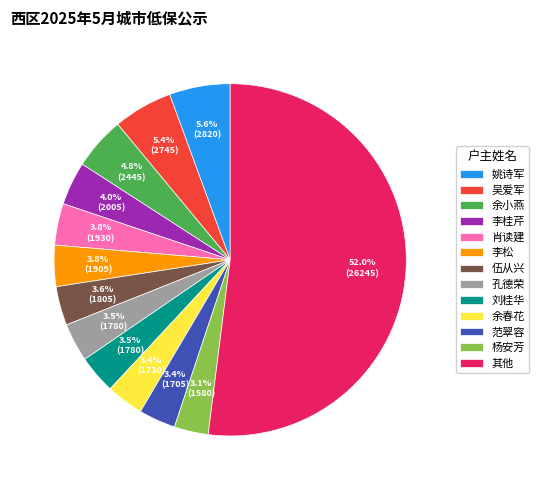

To the nearest percent, what is the average slice percentage?

8%